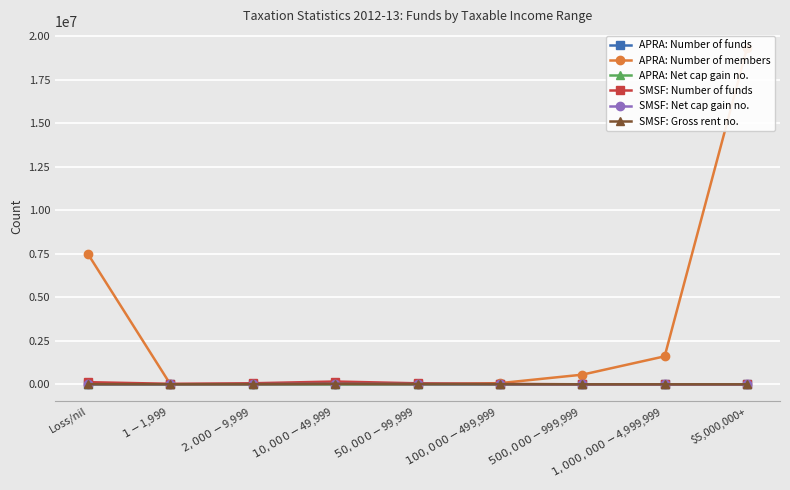

At which label does APRA: Number of members reach its minimum?

$1-$1,999